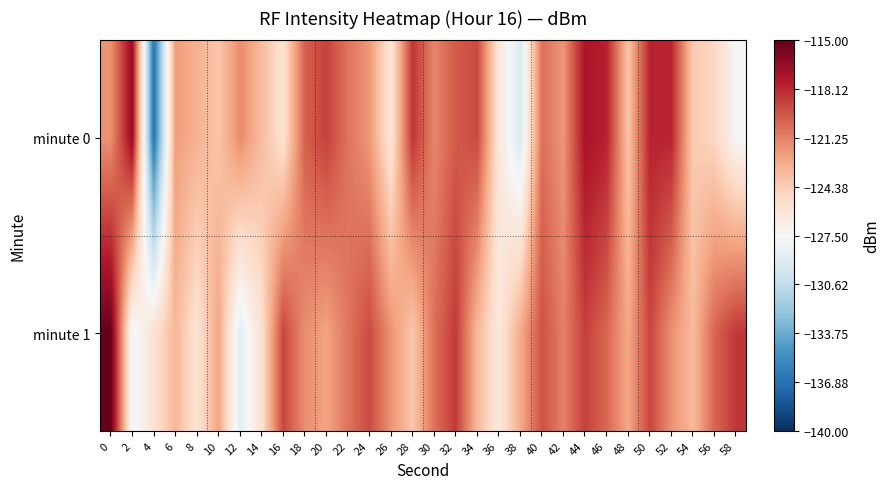

How many data points does each series have?

30